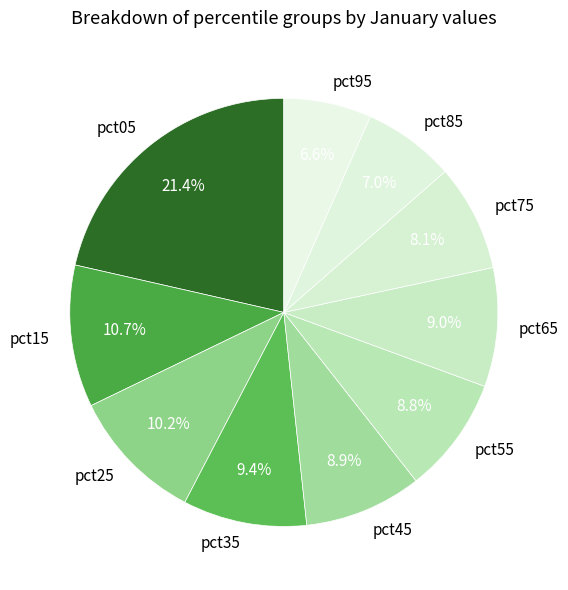

How many slices are in this pie chart?

10